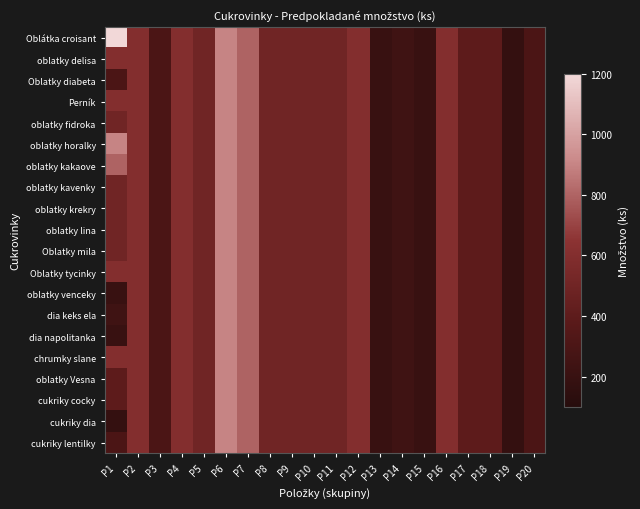

Rank the series by their maximum value, from highest to lowest.

Oblátka croisant, oblatky delisa, Oblatky diabeta, Perník, oblatky fidroka, oblatky horalky, oblatky kakaove, oblatky kavenky, oblatky krekry, oblatky lina, Oblatky mila, Oblatky tycinky, oblatky venceky, dia keks ela, dia napolitanka, chrumky slane, oblatky Vesna, cukriky cocky, cukriky dia, cukriky lentilky